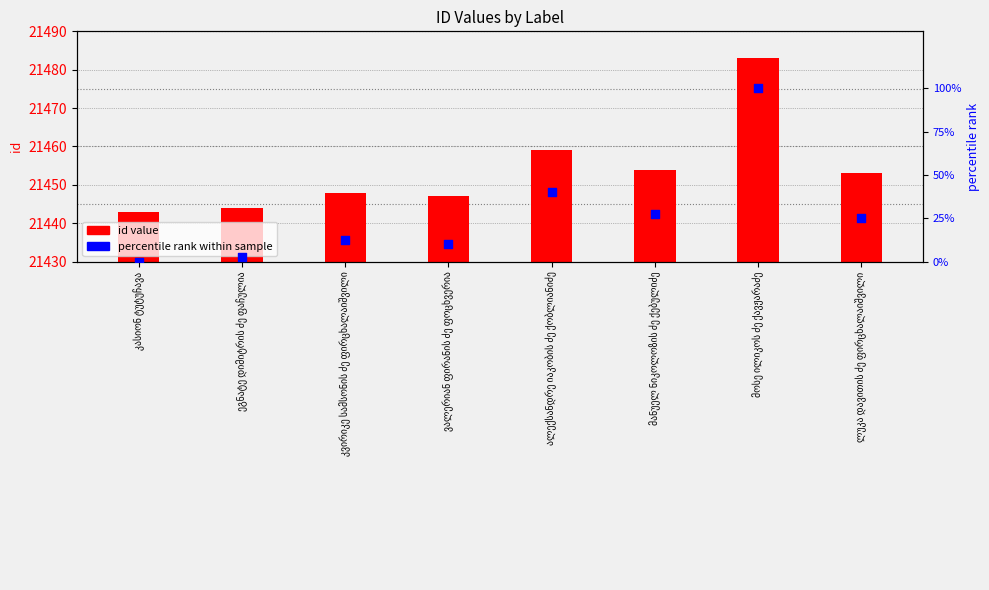

Which series has the largest Y range (max minus min)?

percentile rank within sample